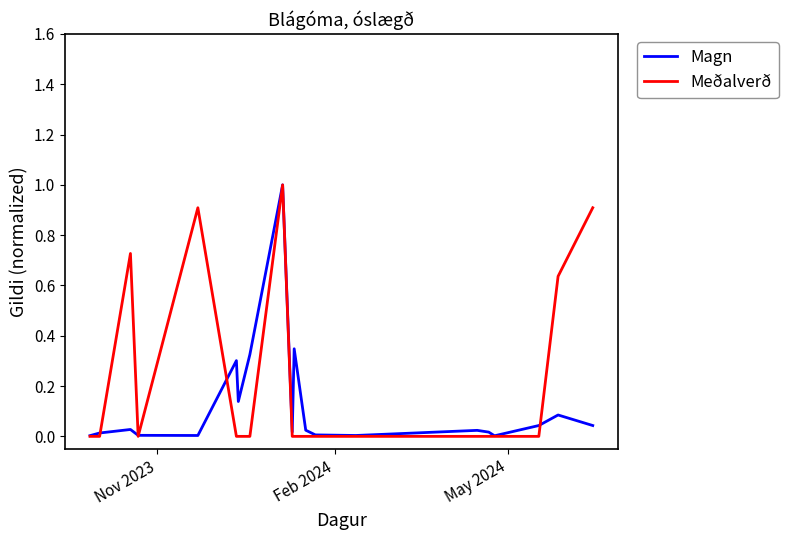

What is the maximum value for Meðalverð?

1.0